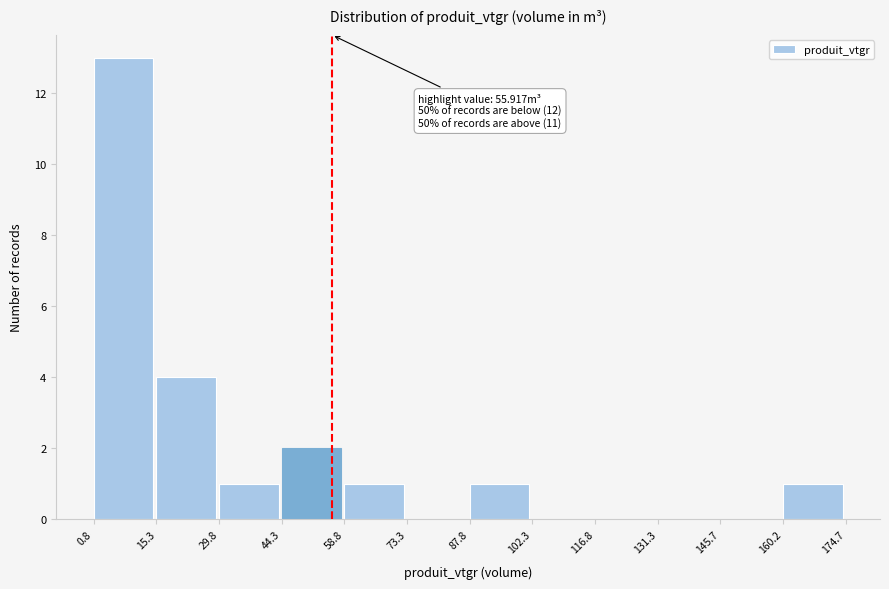

Which range on the x-axis has the tallest bar?

0.8 to 15.3